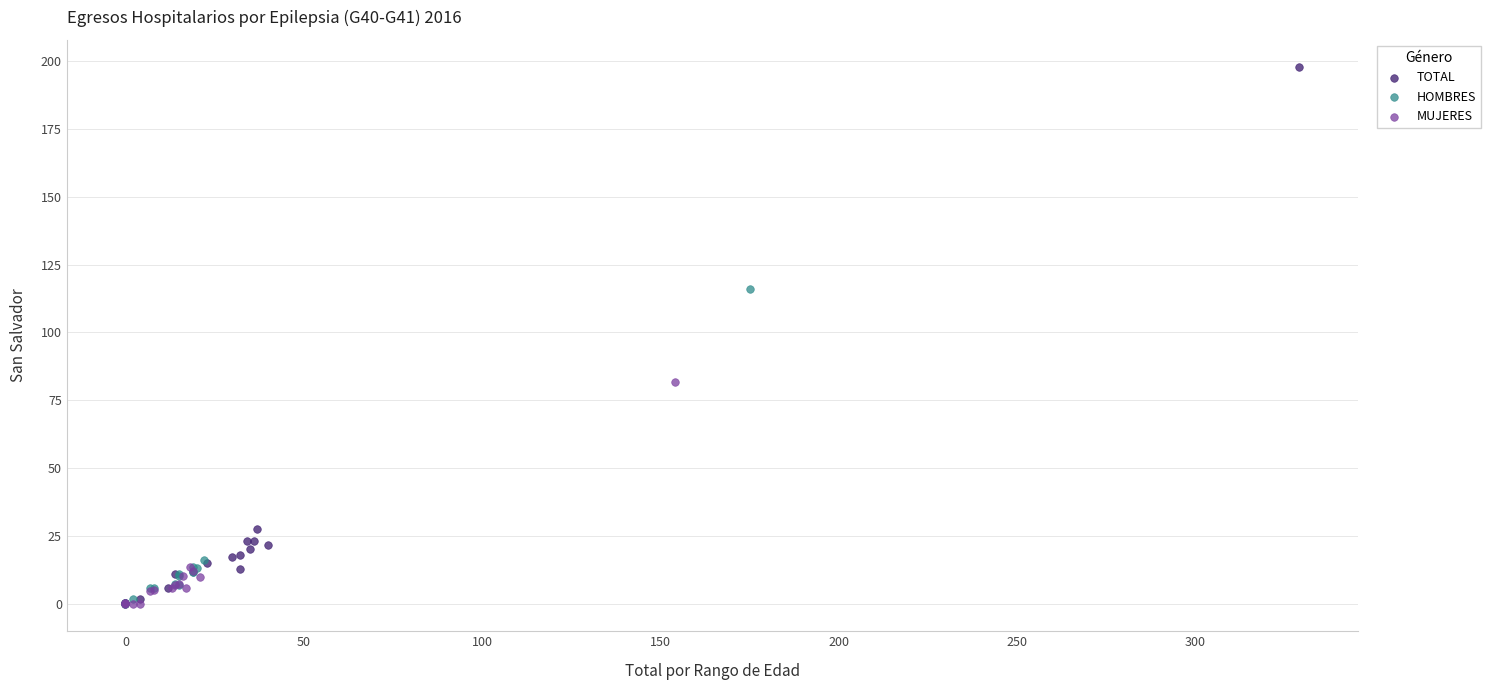

Which series has the largest Y range (max minus min)?

TOTAL